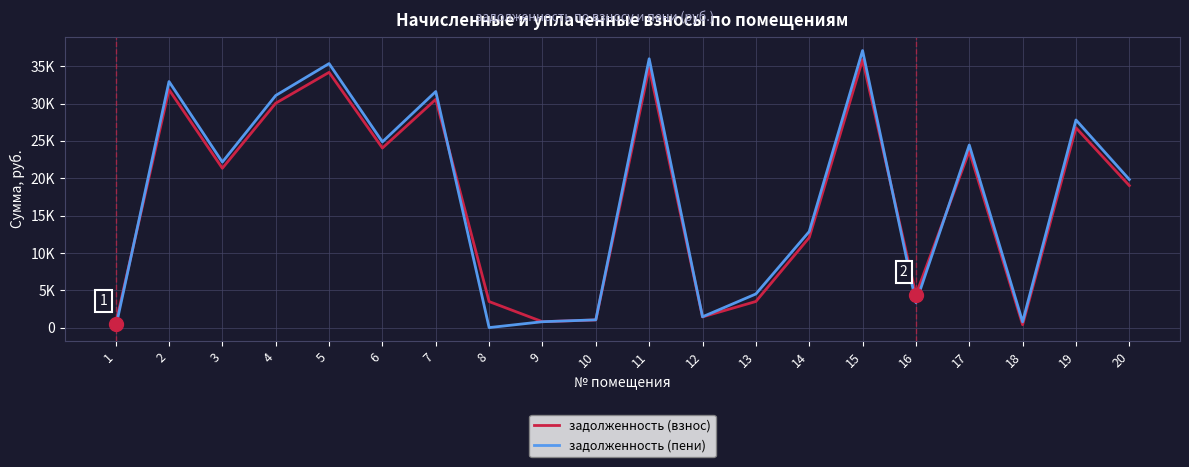

What is the value of the задолженность (пени) point at the 14th from the left?

12857.3